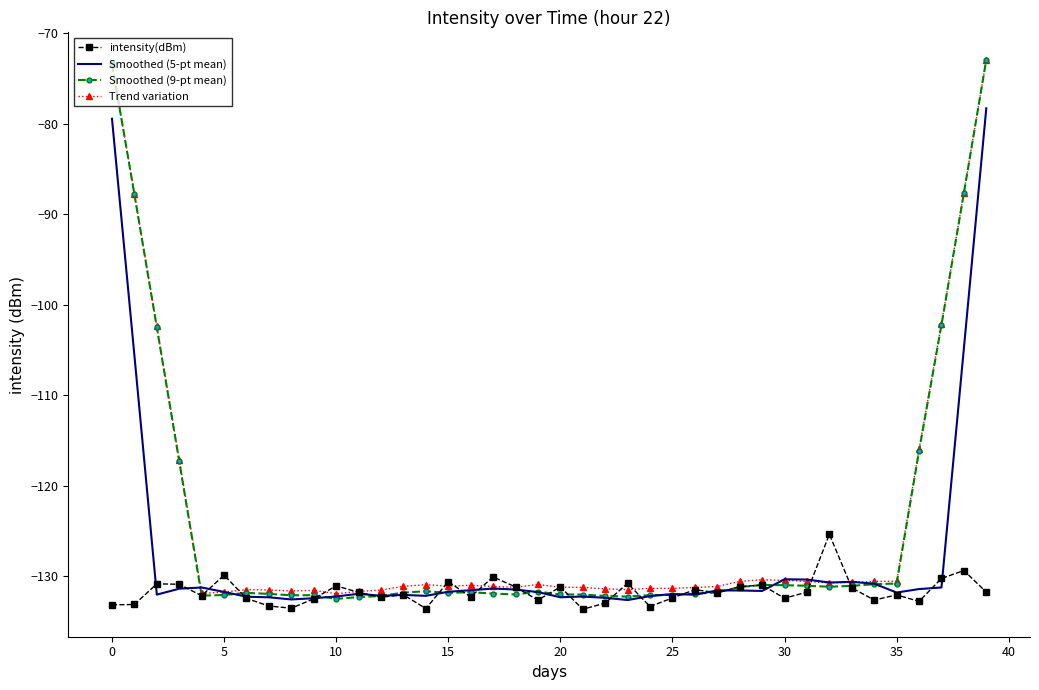

In Smoothed (9-pt mean), how many points are higher than both neighbors (excluding endpoints)?

6